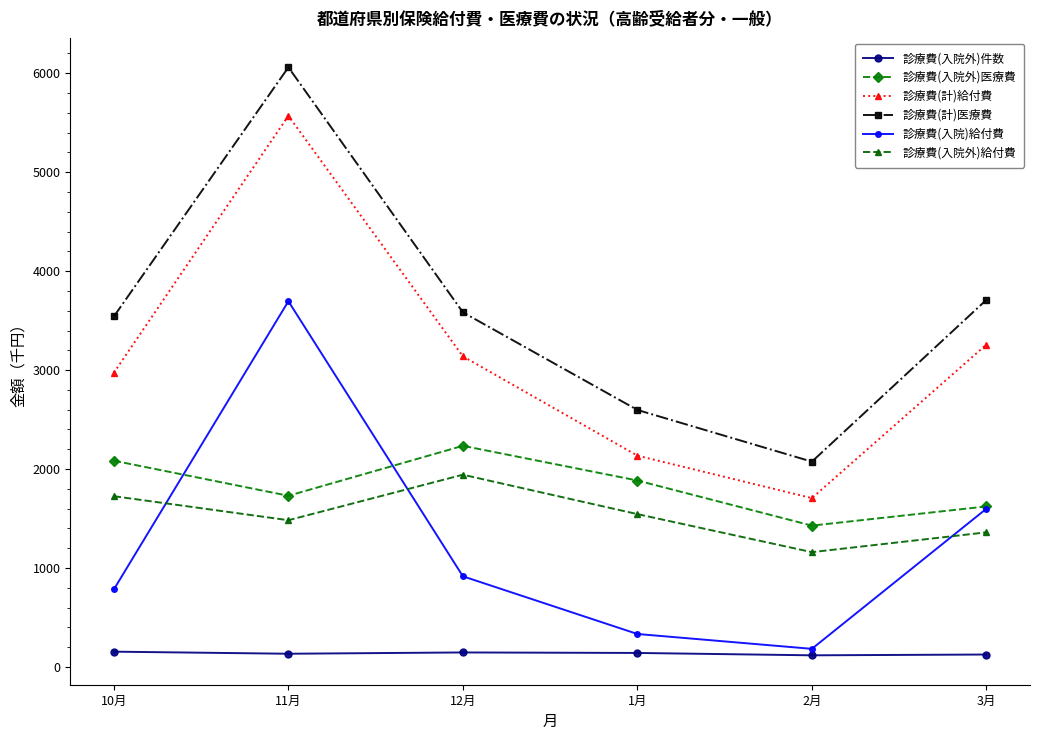

Where is the first local minimum for 診療費(計)医療費?

2月